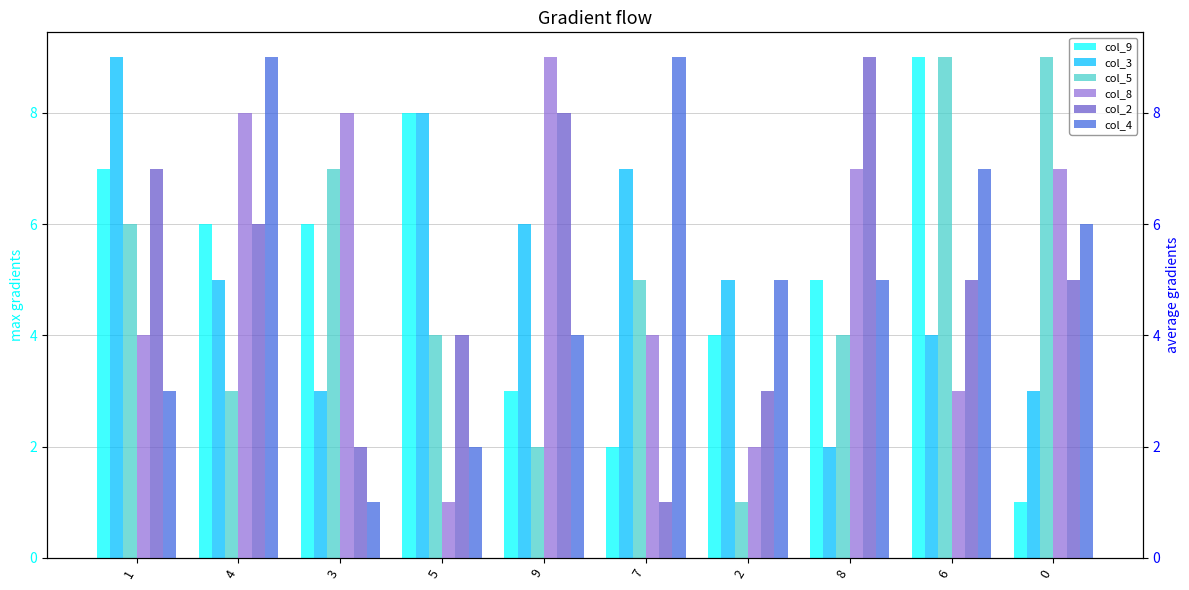

True or false: col_9 has a value of 1 at 0.

True